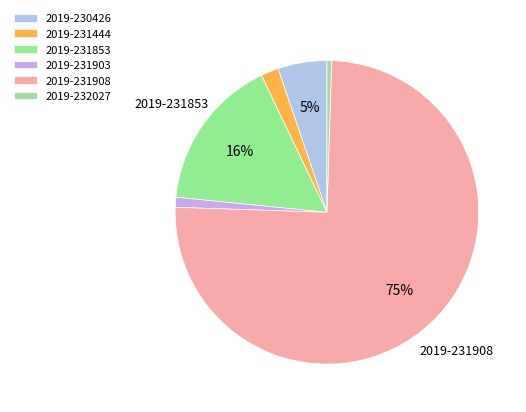

How many segments does this pie chart have?

6